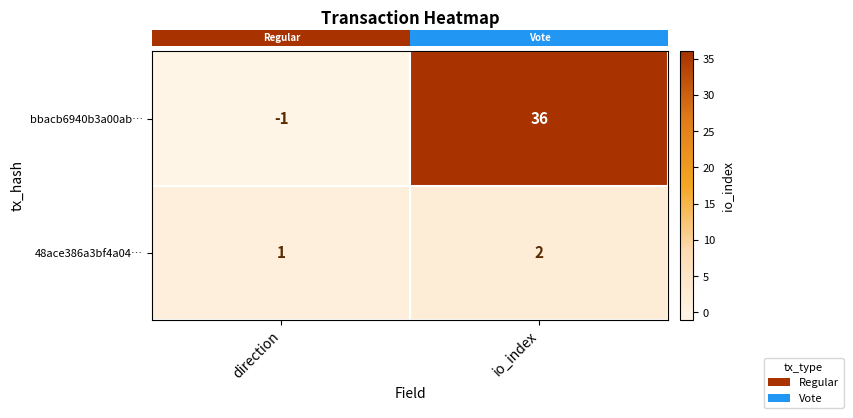

Reading left to right, transcribe all the data shown in this chart.

bbacb6940b3a00ab…: direction=-1	io_index=36
48ace386a3bf4a04…: direction=1	io_index=2